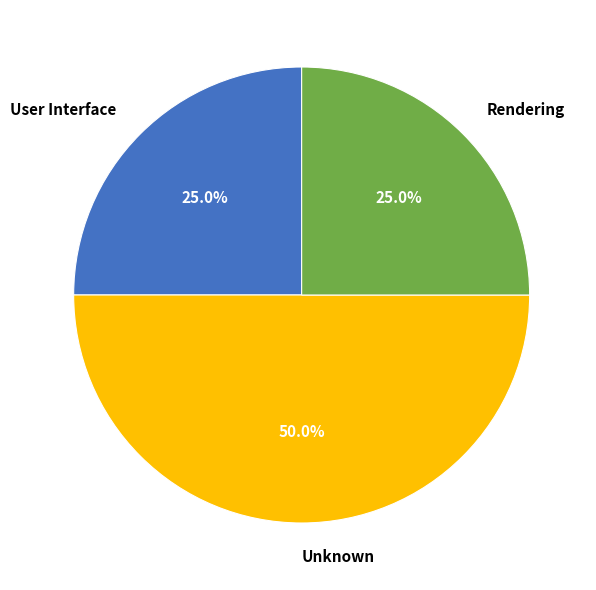

To the nearest percent, what percentage of the pie is User Interface?

25%